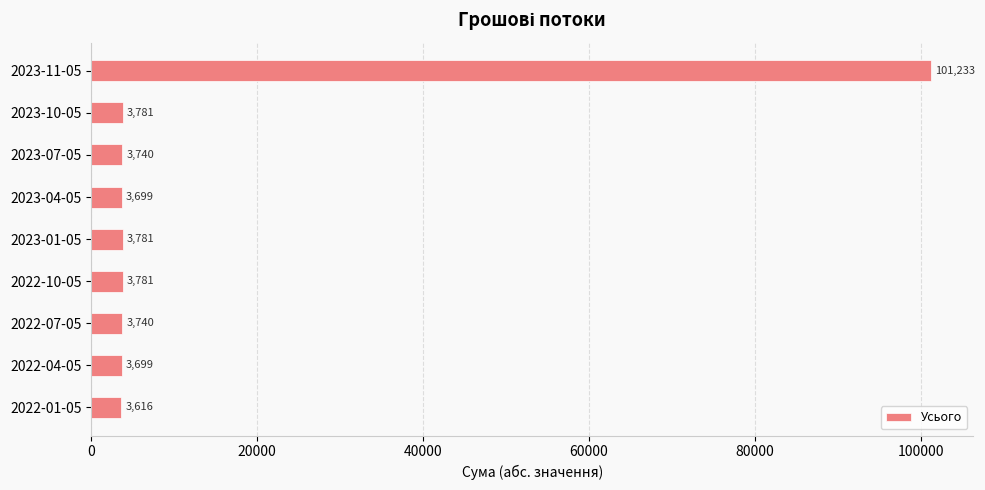

Is it true that the value at 2022-10-05 is 3780.8?

True